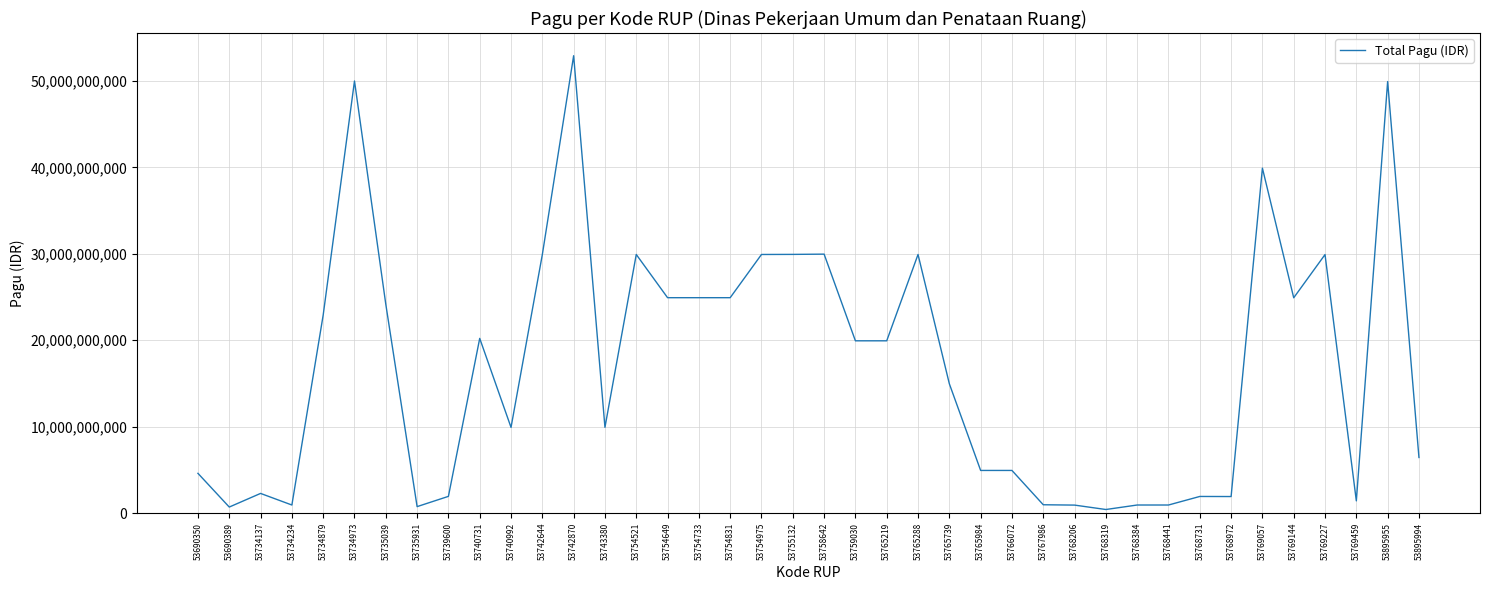

What is the difference between the maximum and minimum values?

52510000000